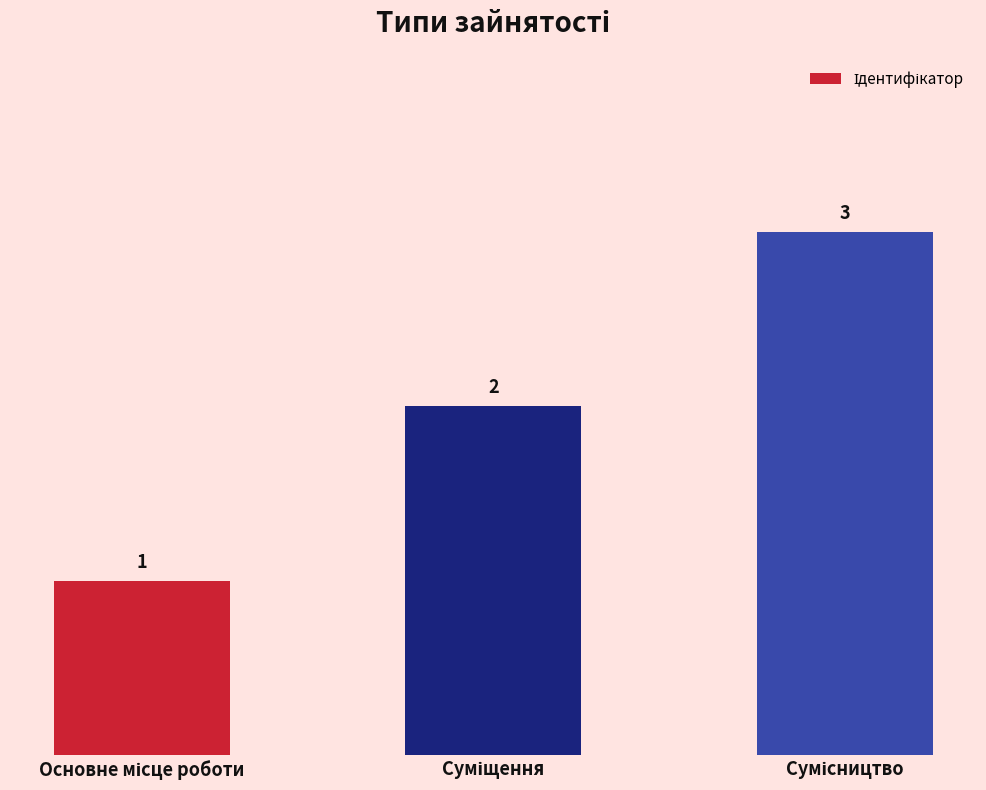

What is the value of the 1st bar from the left?

1